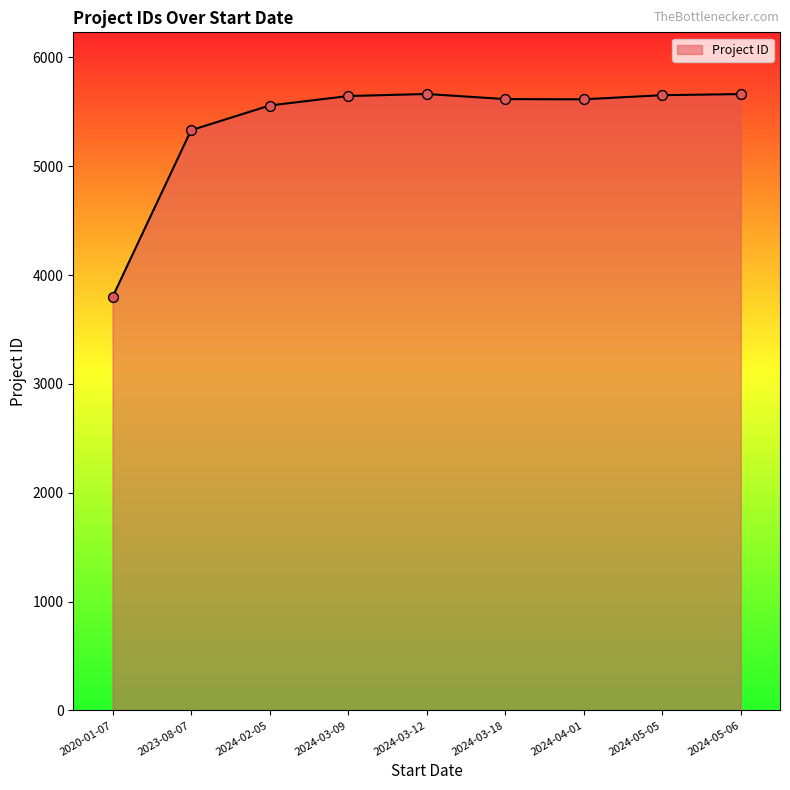

Approximately how many times larger is the value at 2024-03-18 compared to 2024-02-05?

1.0